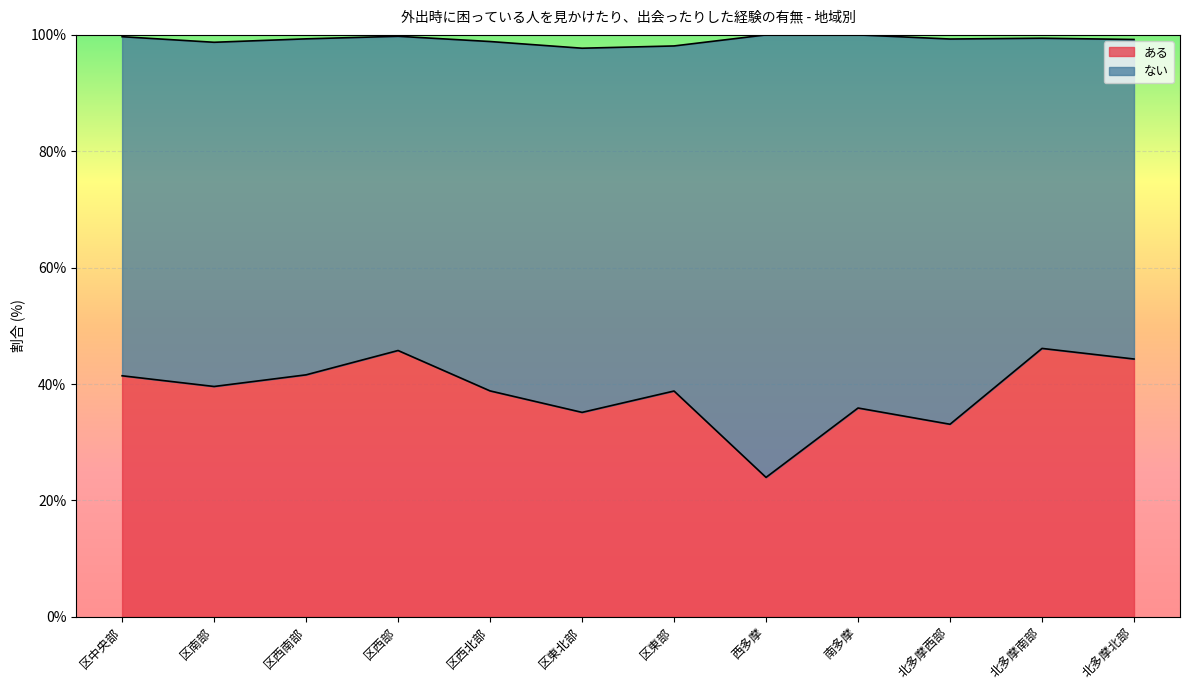

Does the chart display data point markers on the line(s)?

No